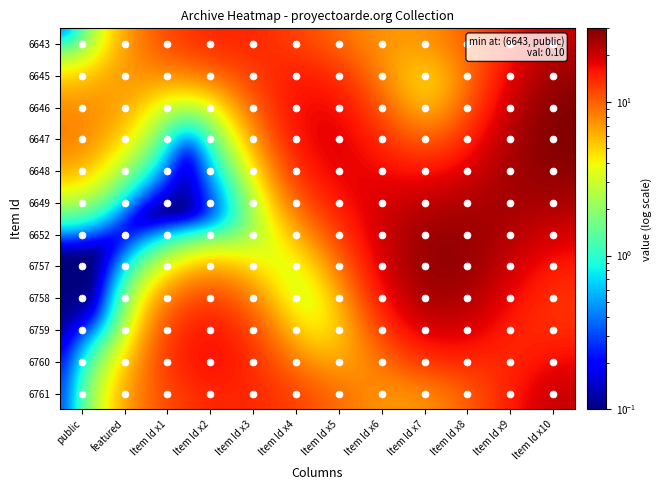

How many series are shown in this chart?

12